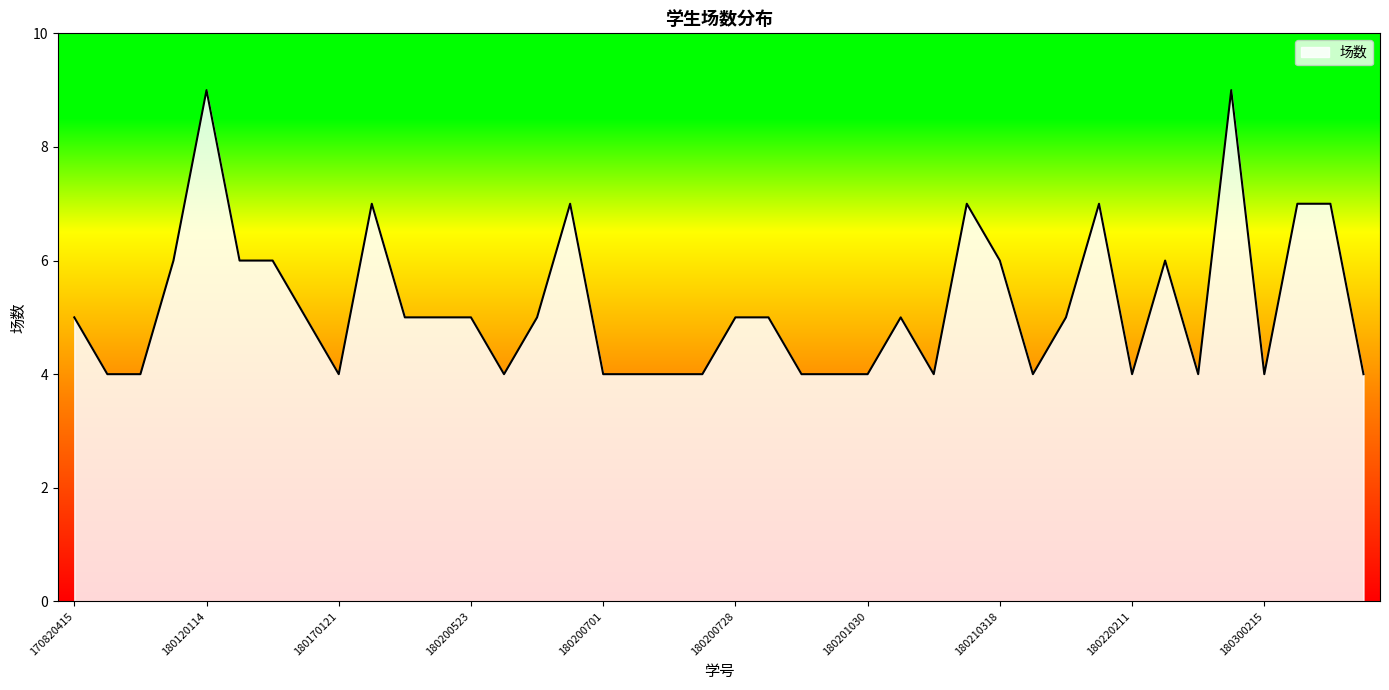

What is the greatest value displayed?

9